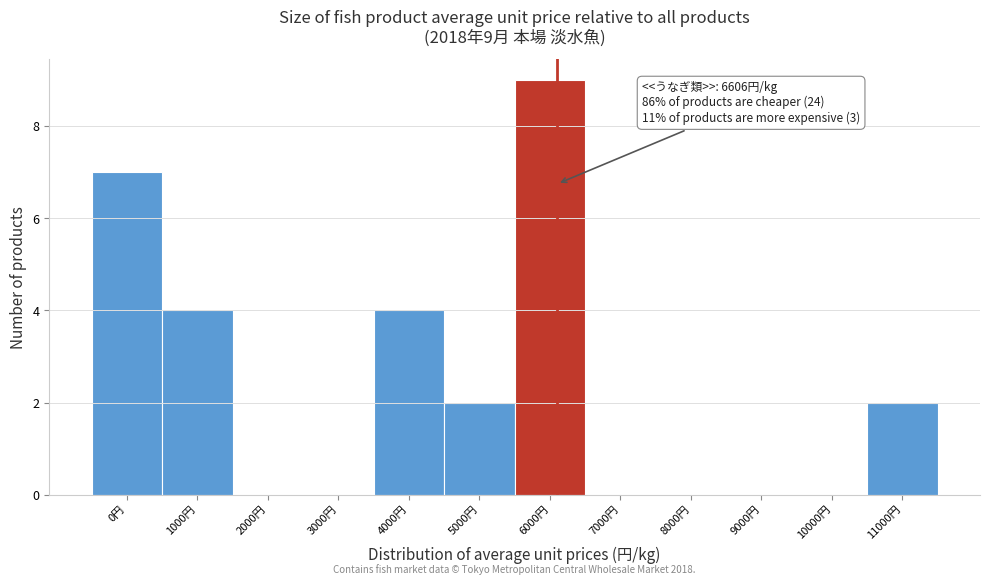

Reading left to right, list all the values displayed in this chart.

0円=7	1000円=4	2000円=0	3000円=0	4000円=4	5000円=2	6000円=9	7000円=0	8000円=0	9000円=0	10000円=0	11000円=2